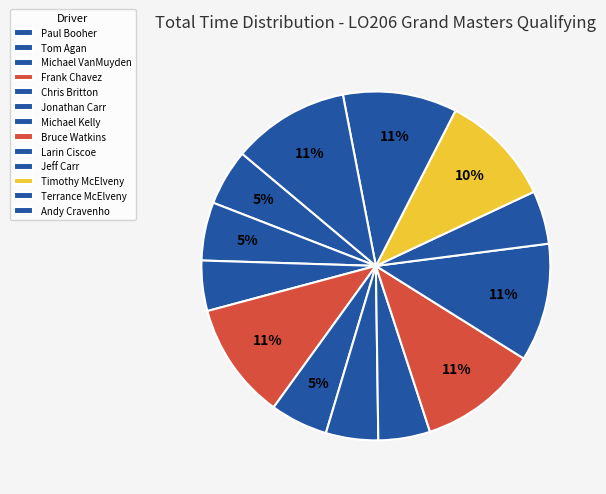

What is the largest slice in the pie chart?

Bruce Watkins